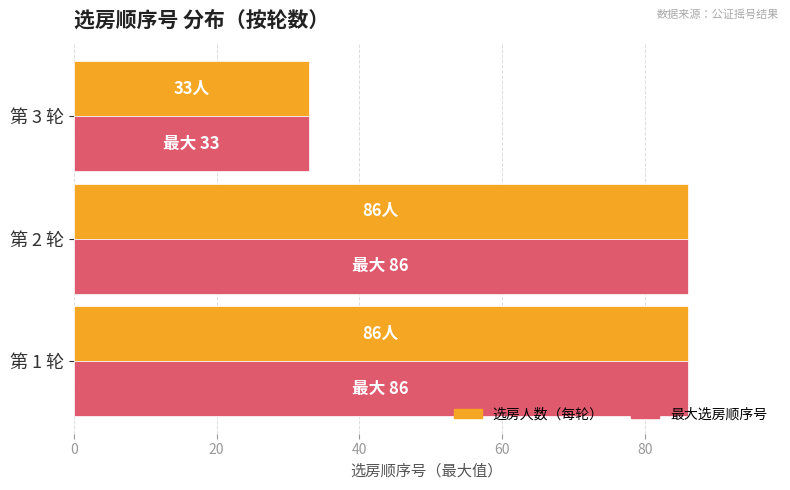

Is it true that 最大选房顺序号 equals 11 at 第 3 轮?

False